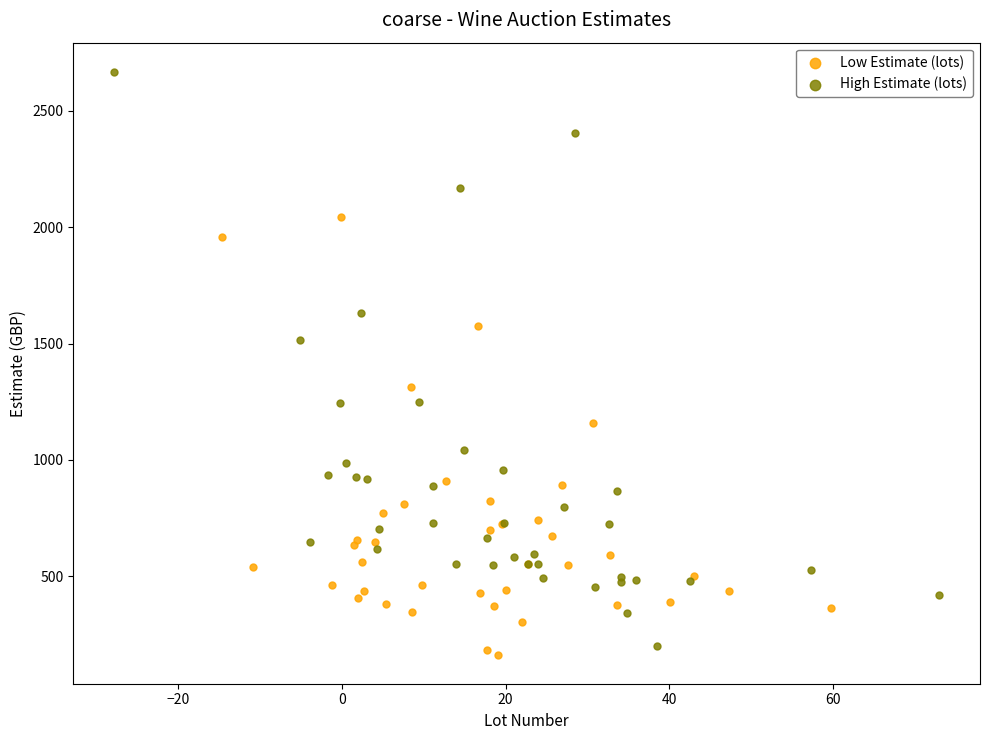

Which series has the widest spread of Y values?

High Estimate (lots)